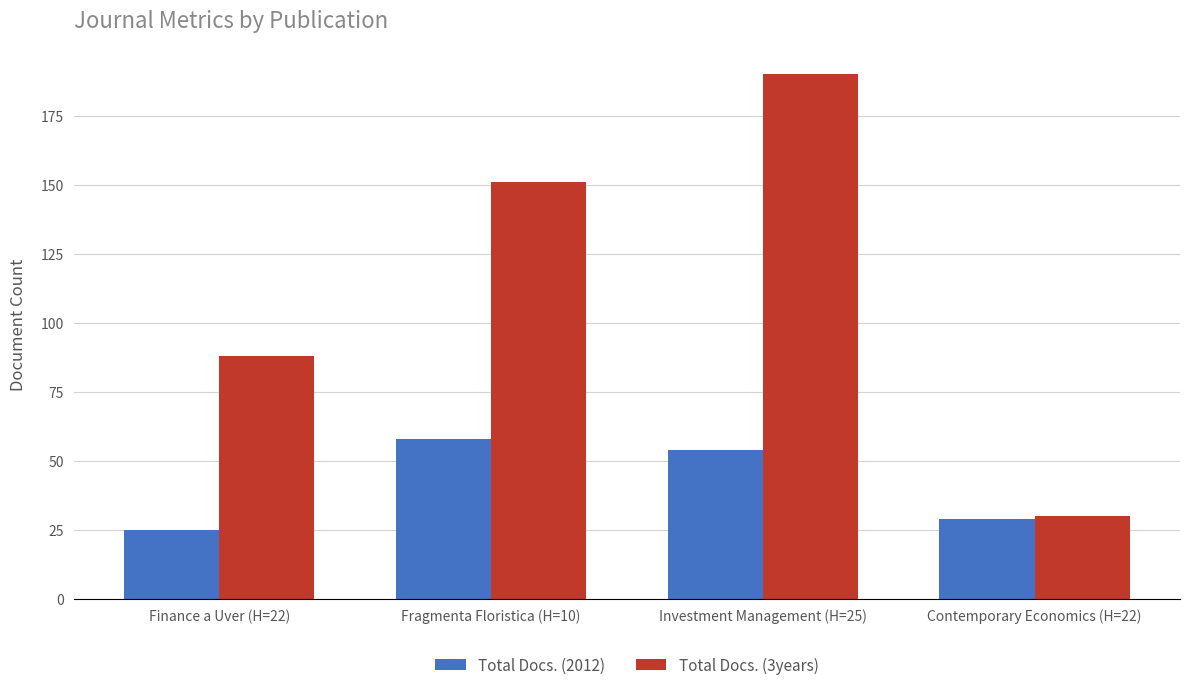

What is the sum of all Total Docs. (2012) values?

166